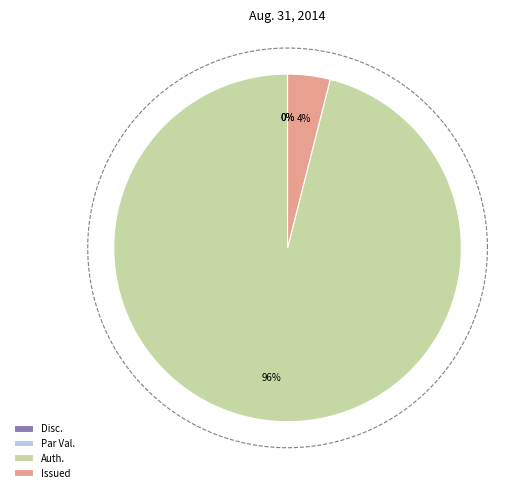

Is there a majority slice in this chart?

Yes